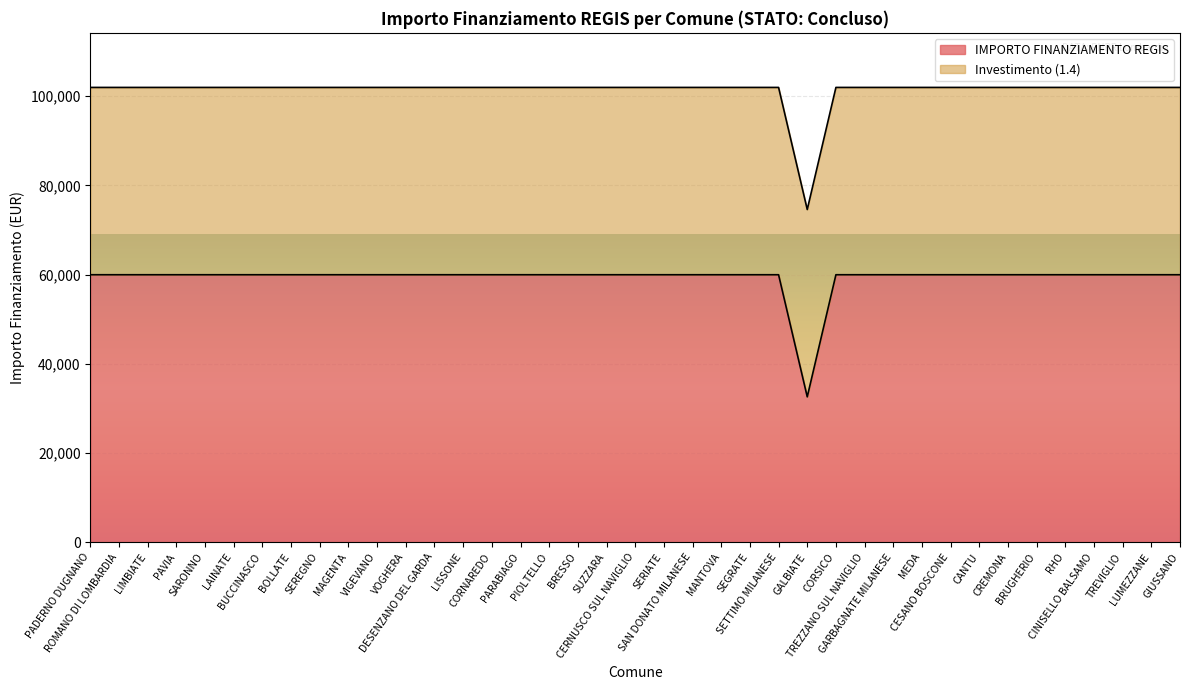

What is the highest value of the IMPORTO FINANZIAMENTO REGIS series?

59966